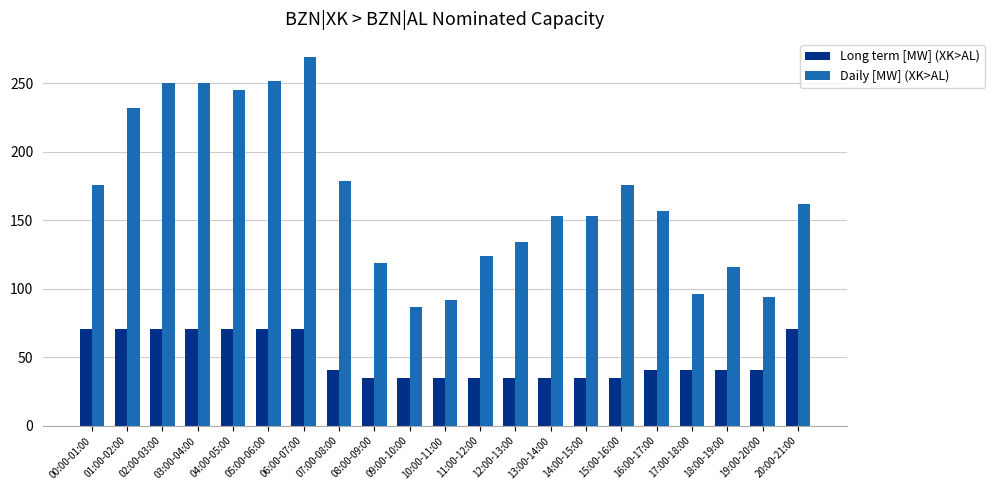

List the series in order of their overall mean, highest first.

Daily [MW] (XK>AL), Long term [MW] (XK>AL)